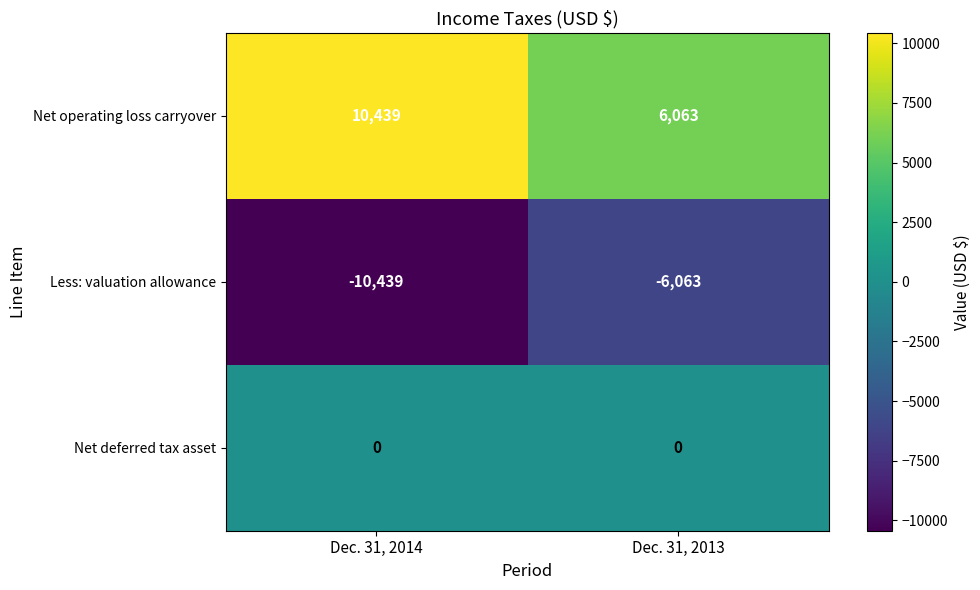

What is the spread (max minus min) of values at Dec. 31, 2014?

20878